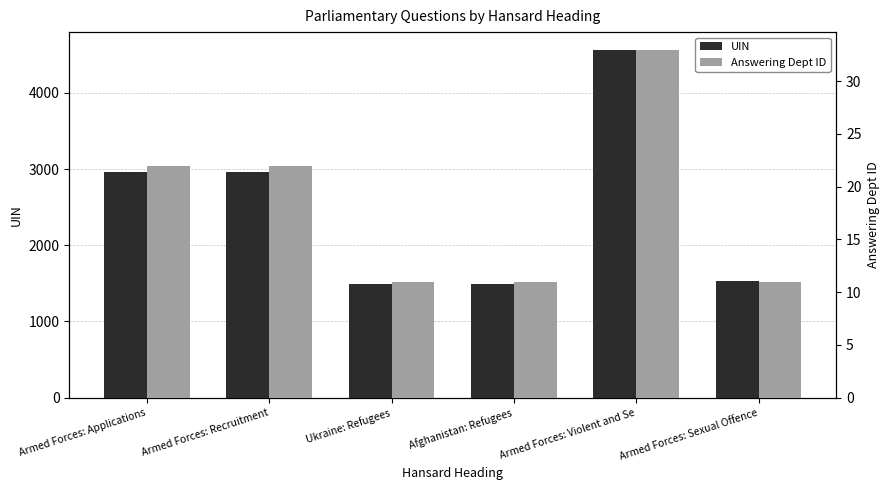

How many categories are shown in the chart?

6